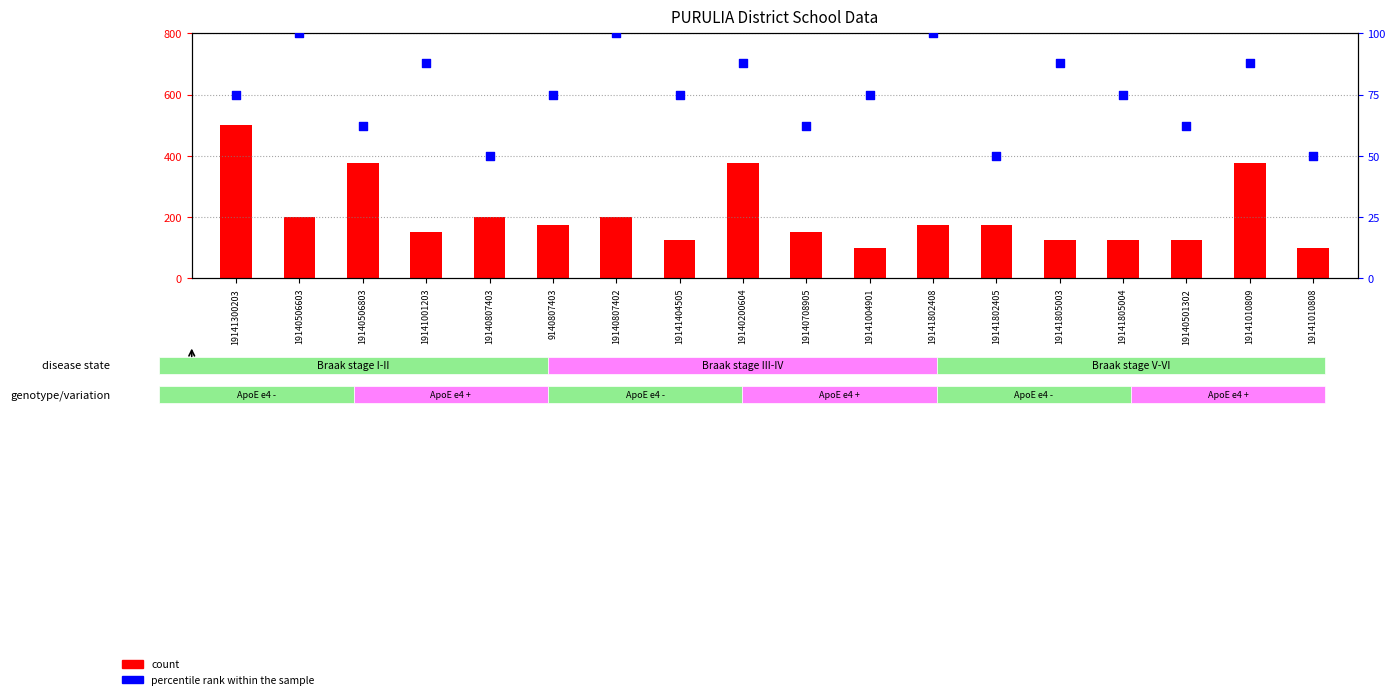

What are all the series names shown in the legend?

count, percentile rank within the sample